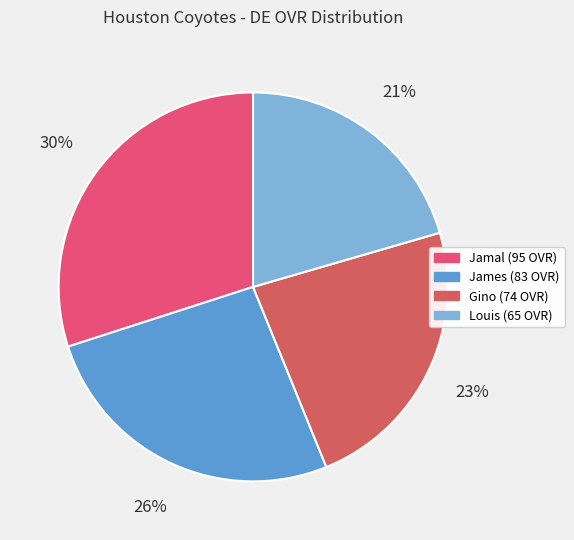

Does any single category account for the majority?

No